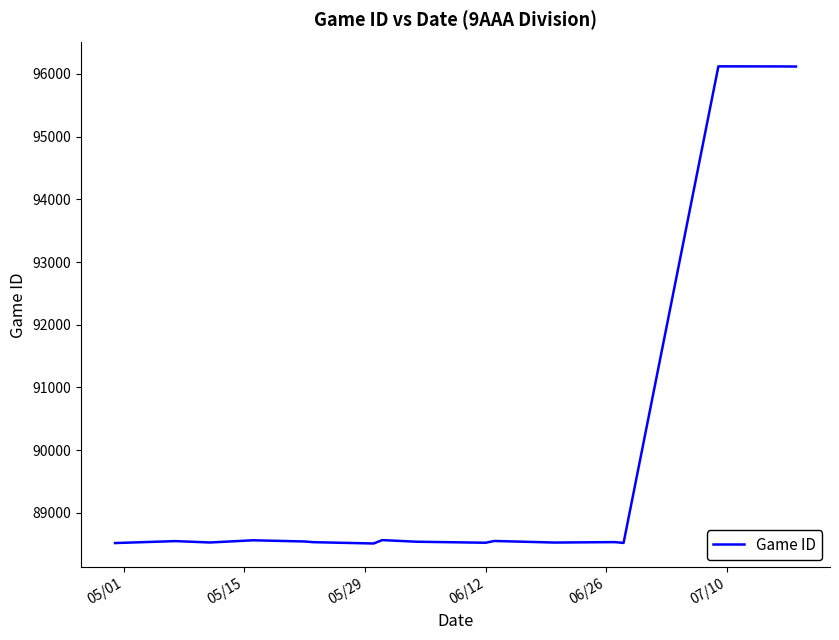

What is the difference between the maximum and minimum values?

7608